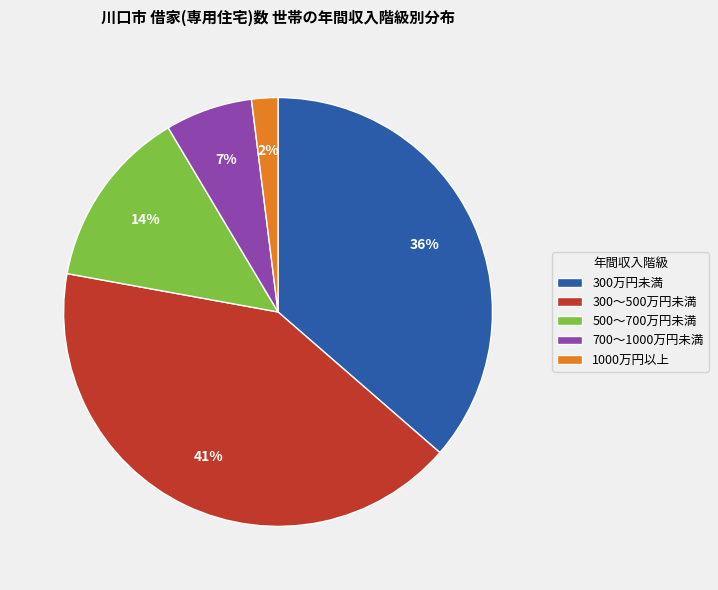

Combined, do 700～1000万円未満 and 1000万円以上 account for over 50%?

No